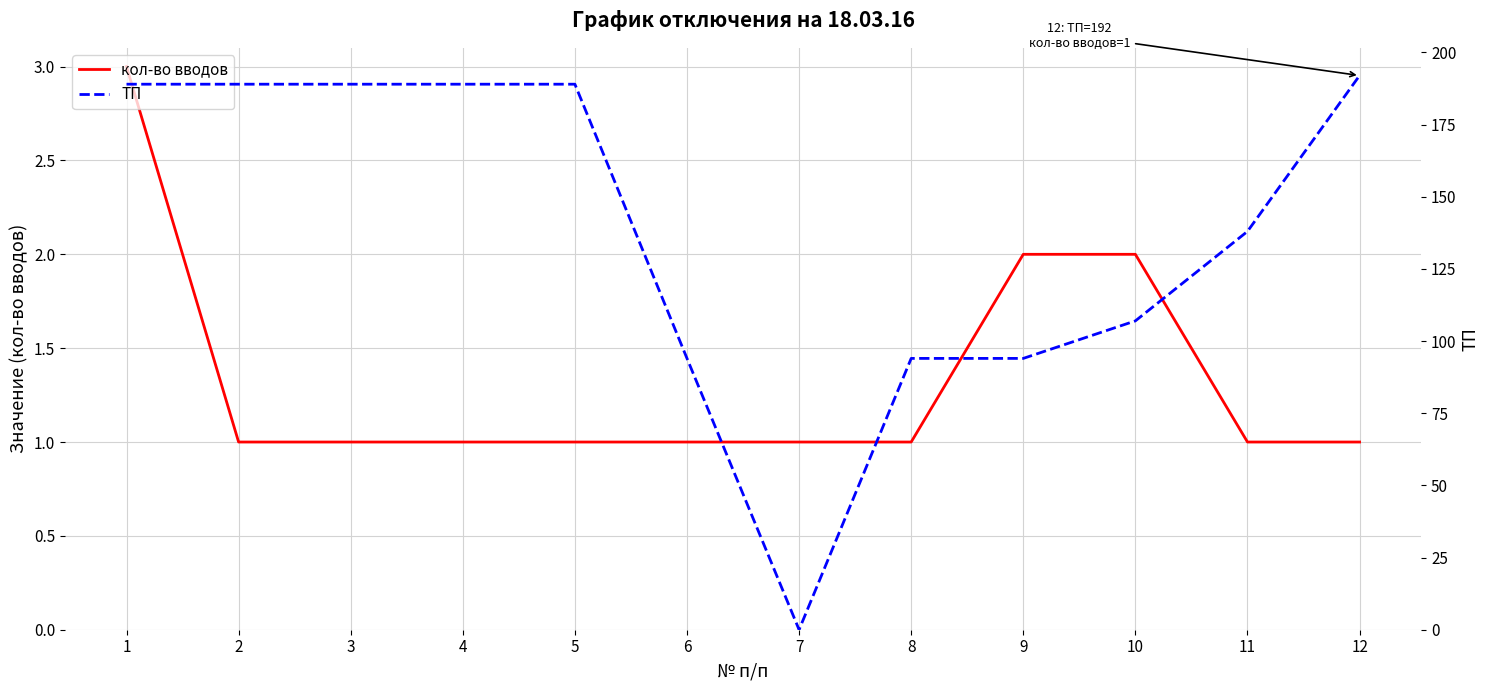

At which label does ТП reach its minimum?

7